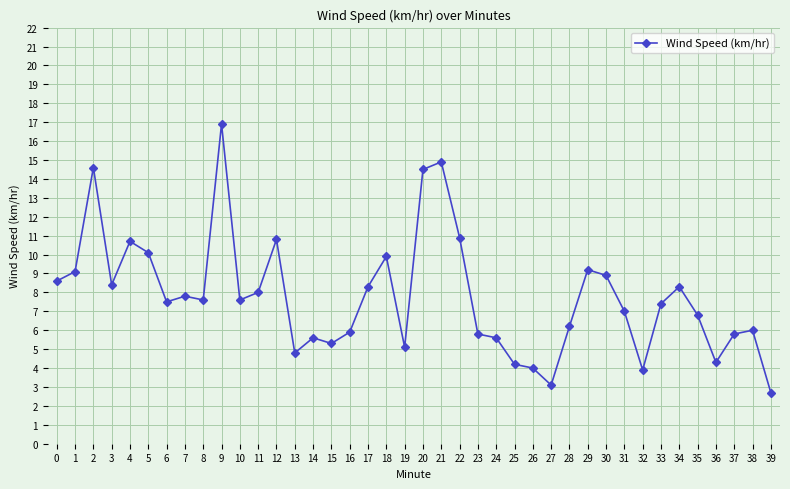

The value at 24 is 5.6. True or false?

True